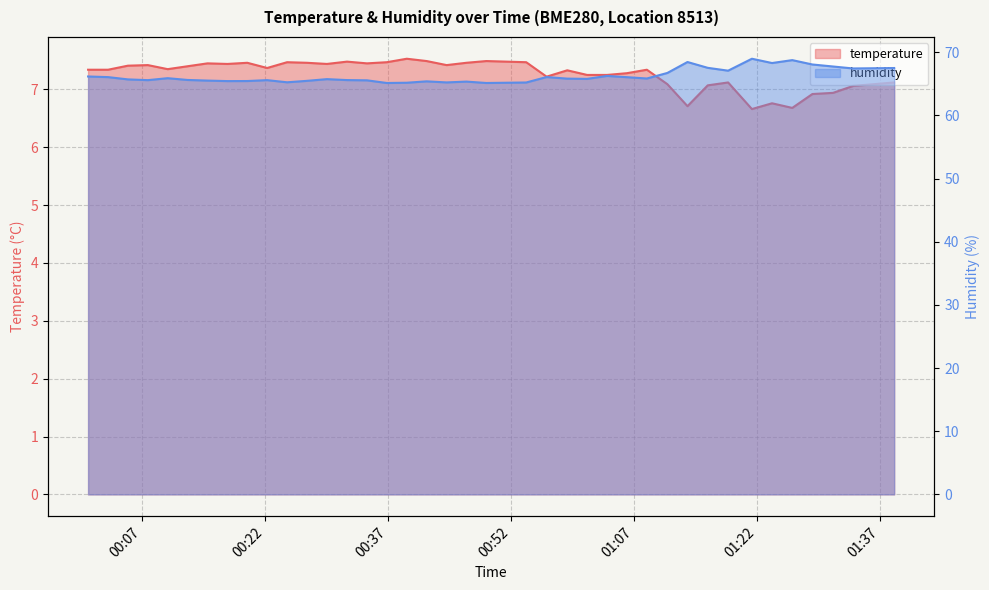

How many series are shown in this chart?

2